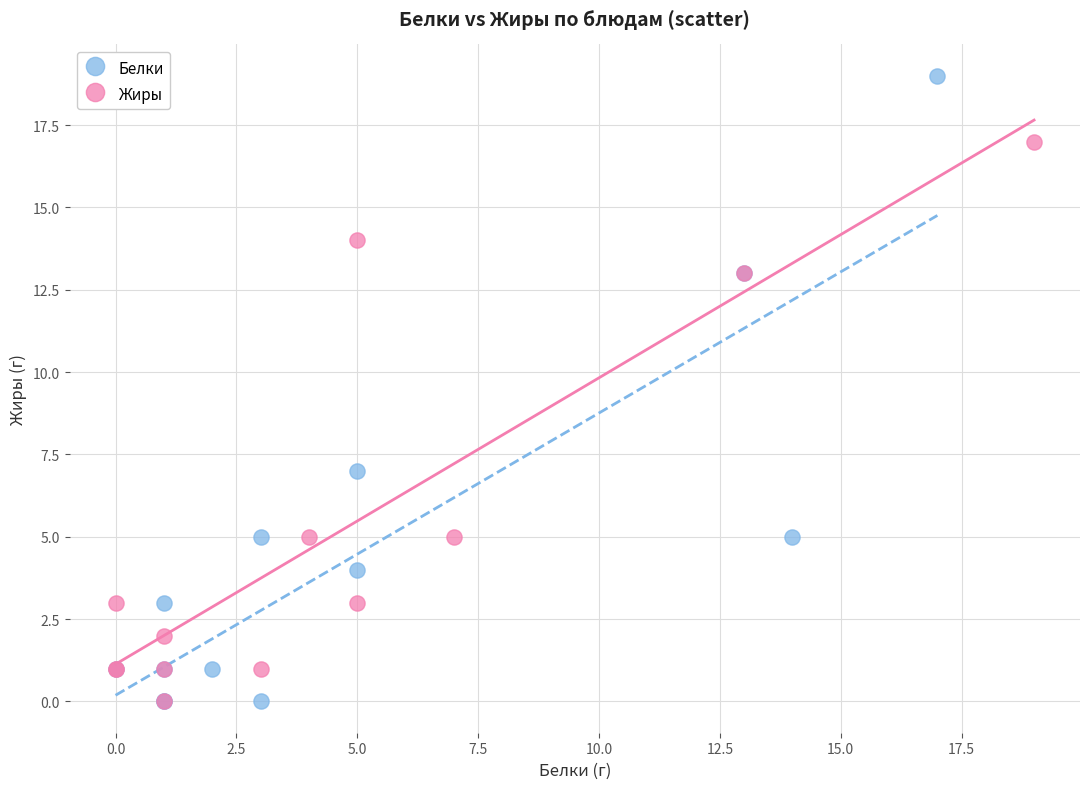

Which series has the largest Y range (max minus min)?

Белки